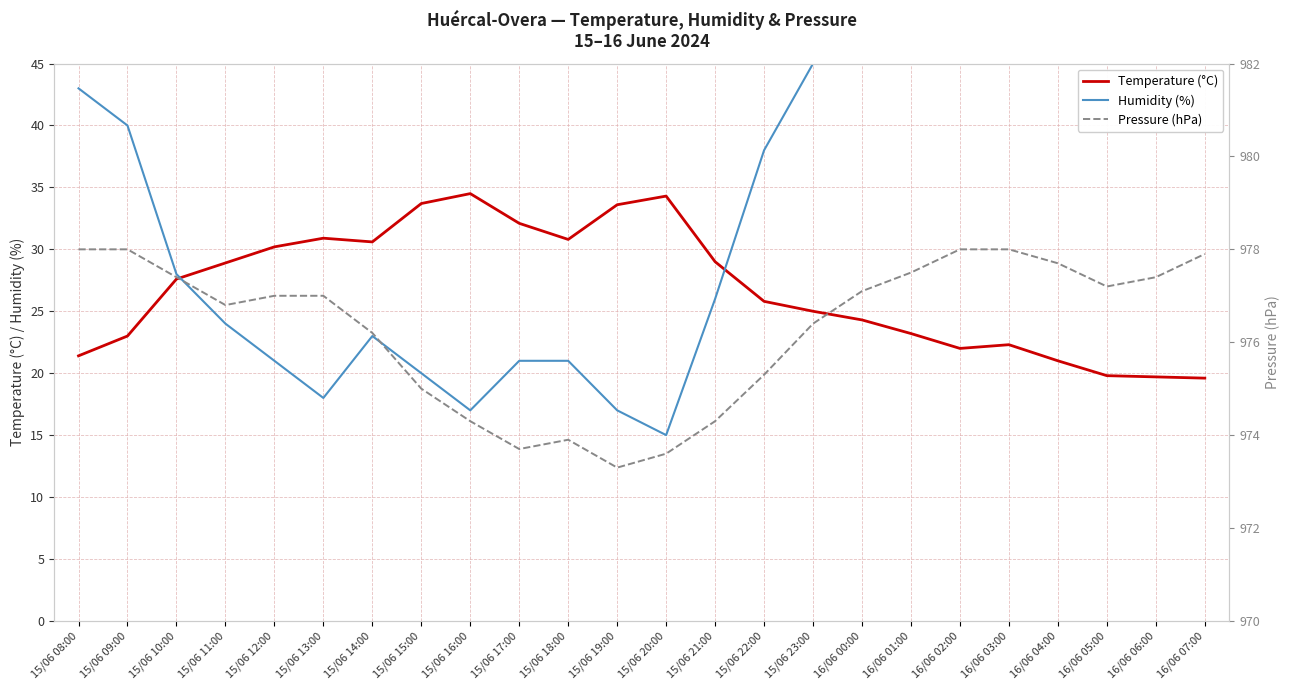

True or false: Pressure (hPa) and Humidity (%) cross at least once.

False